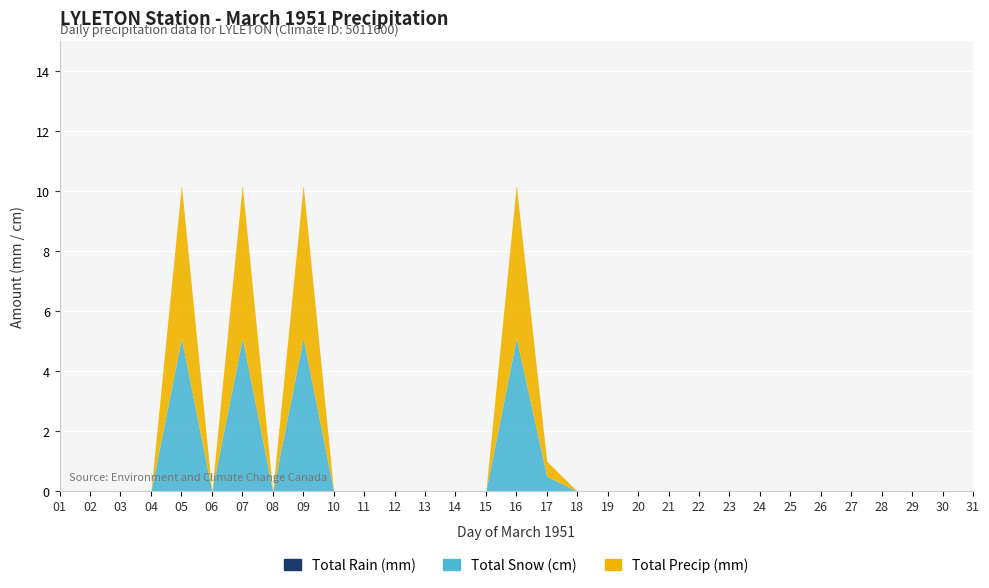

At which label does Total Snow (cm) reach its peak?

05